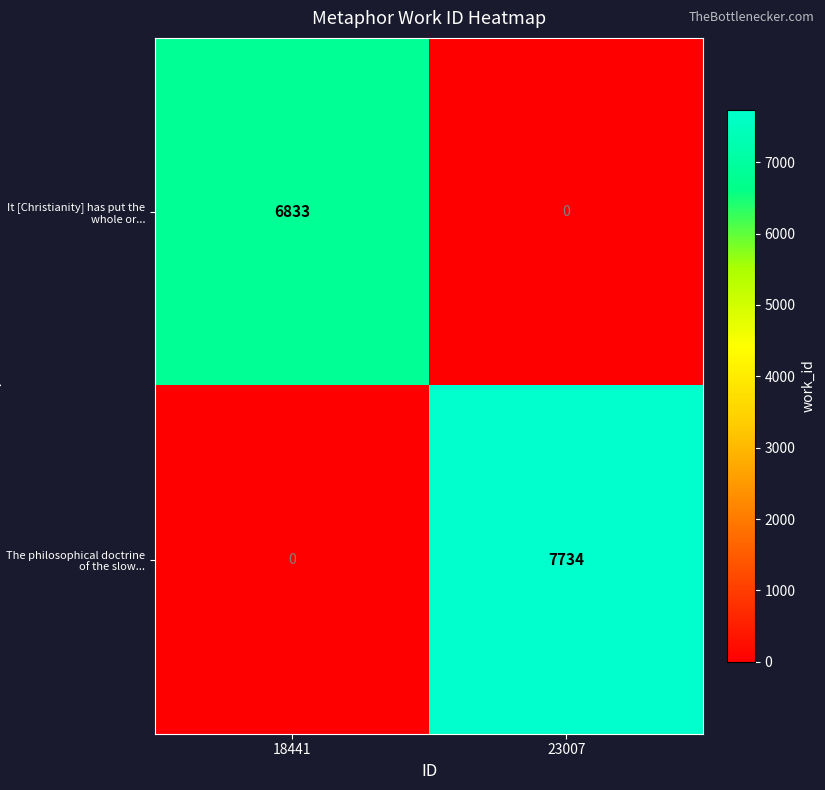

Is it true that The philosophical doctrine of the slow... equals 2854 at 18441?

False